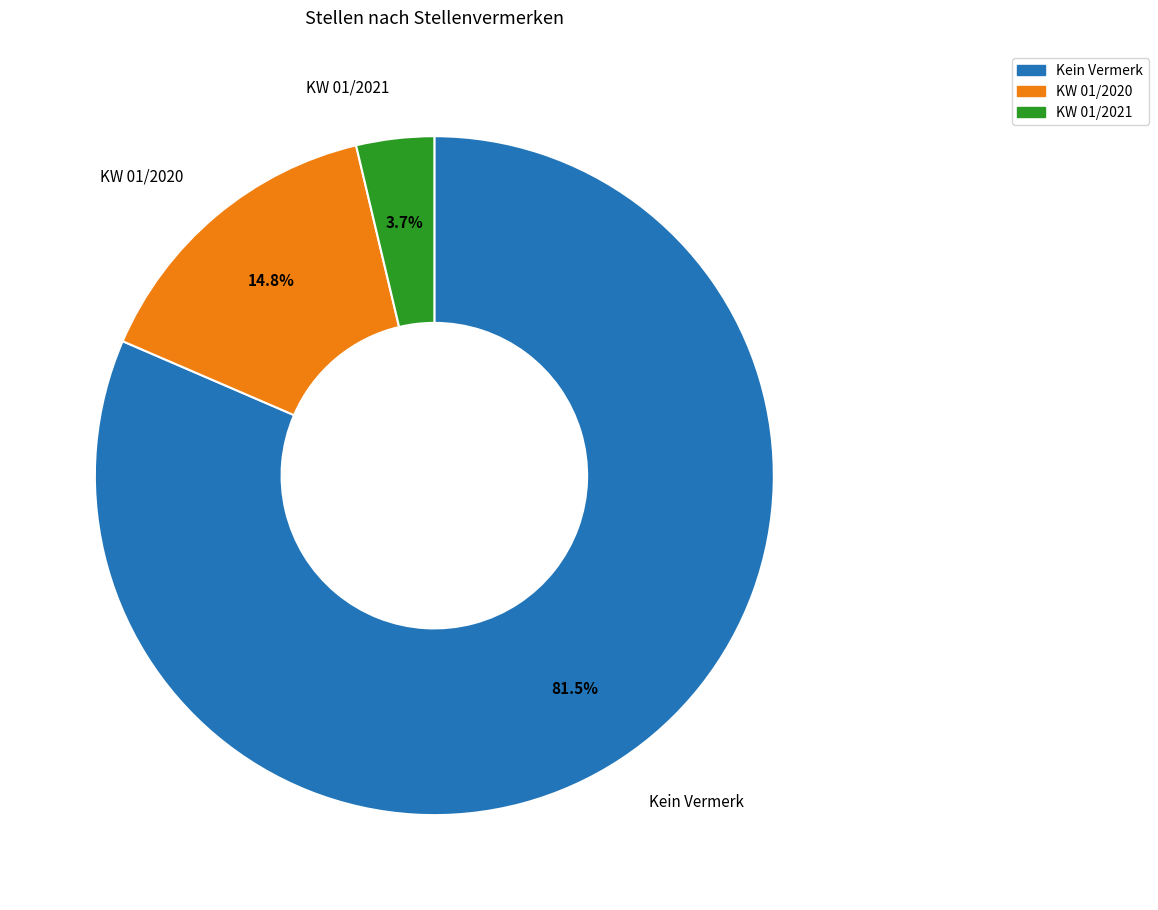

Between KW 01/2020 and Kein Vermerk, which is larger?

Kein Vermerk